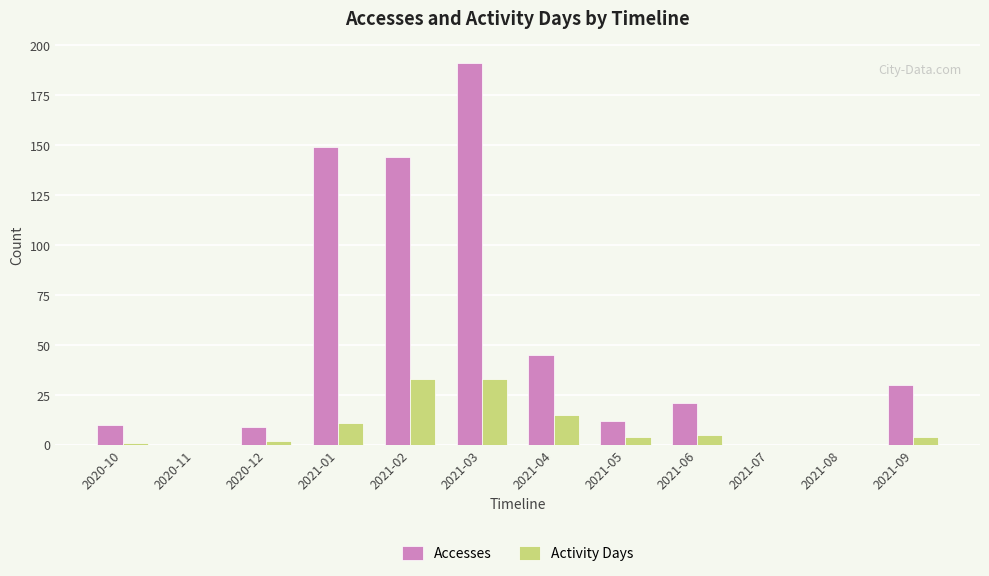

At which label does Activity Days first exceed 4?

2021-01